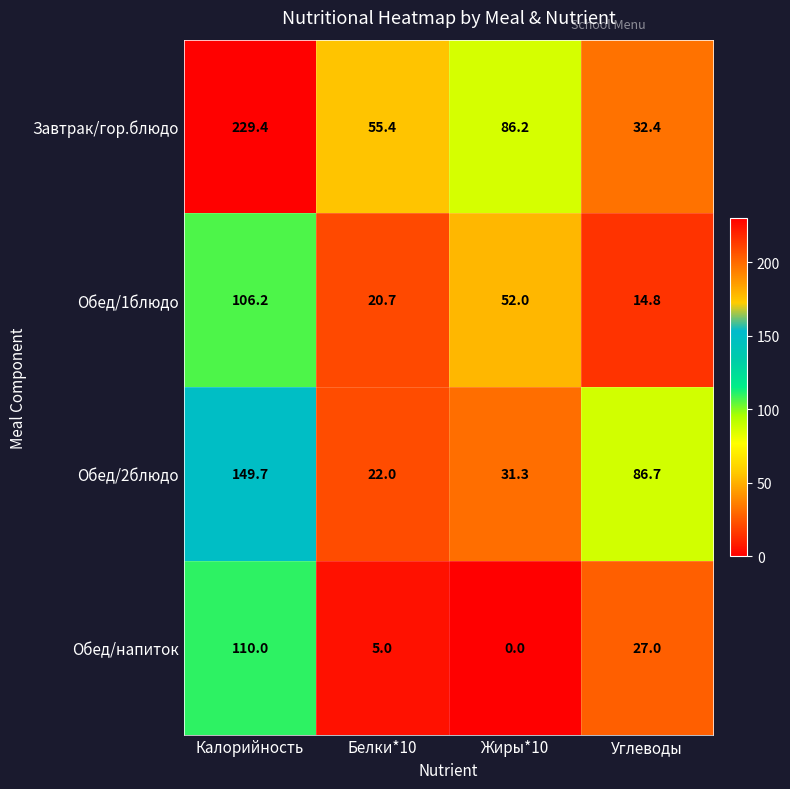

At which category is the sum across all series the highest?

Калорийность